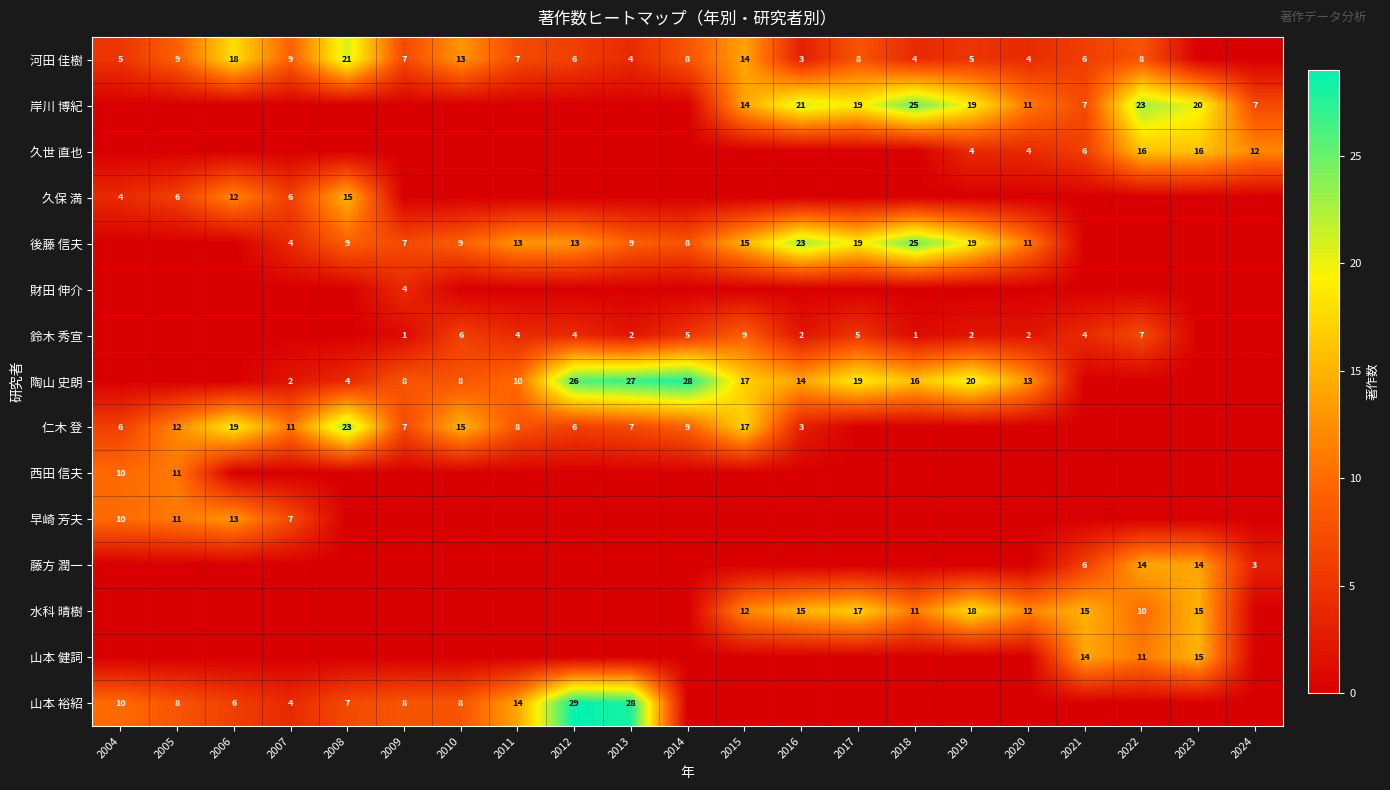

The 鈴木 秀宣 series shows 7 at 2022. True or false?

True